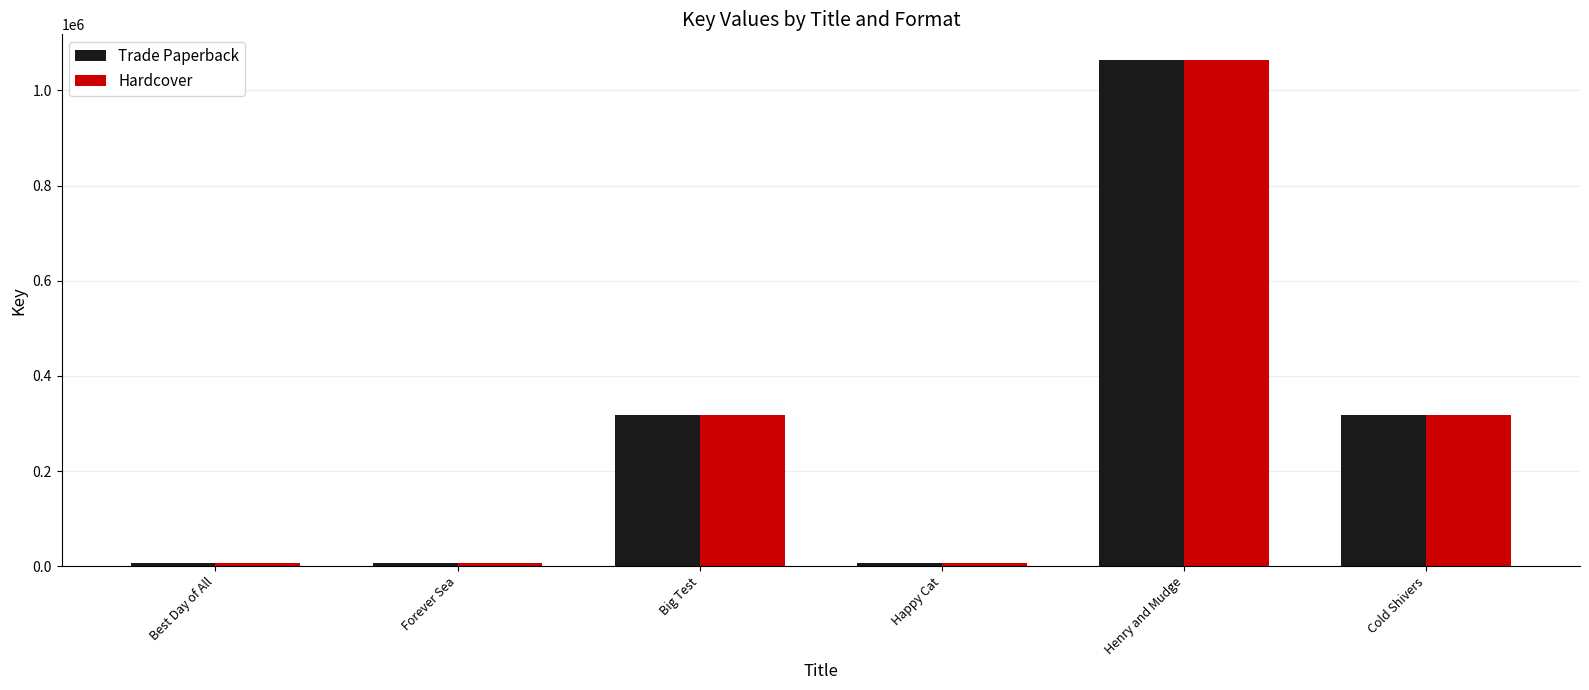

The value of Trade Paperback at Henry and Mudge is 1064797. True or false?

True